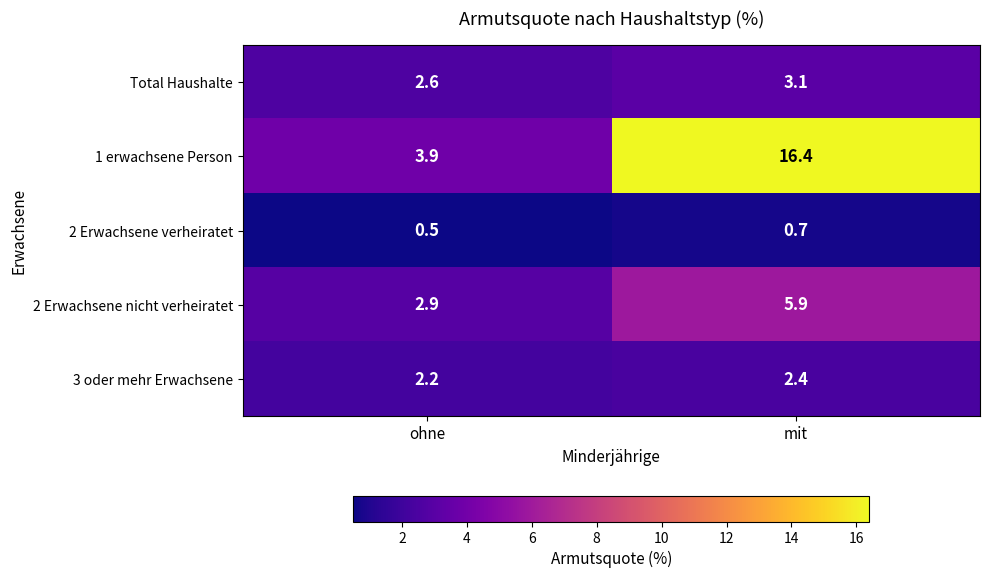

How many categories are shown in the chart?

2